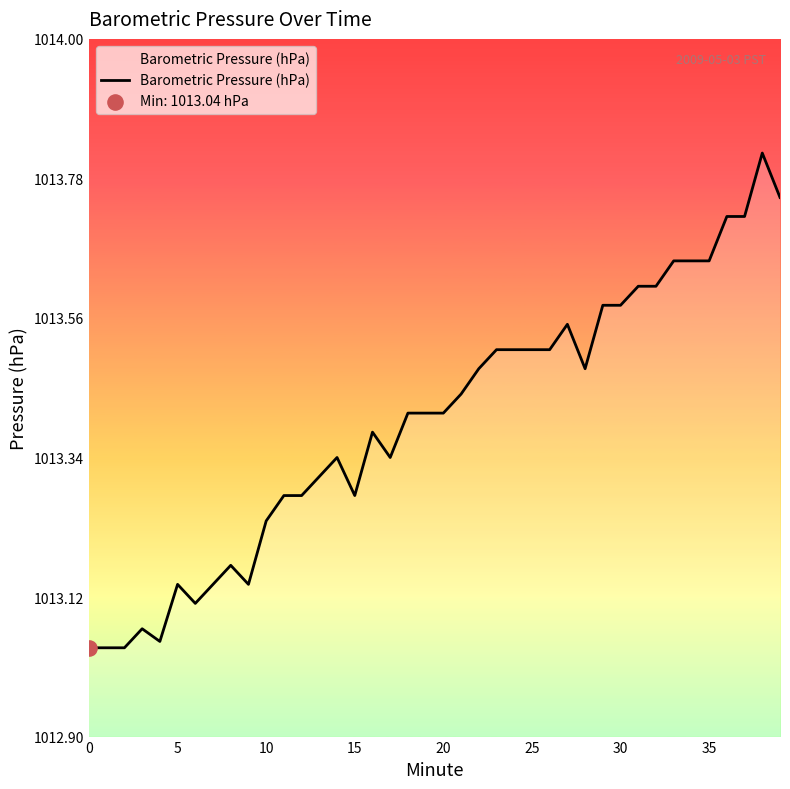

What is the difference between the maximum and minimum values?

0.8